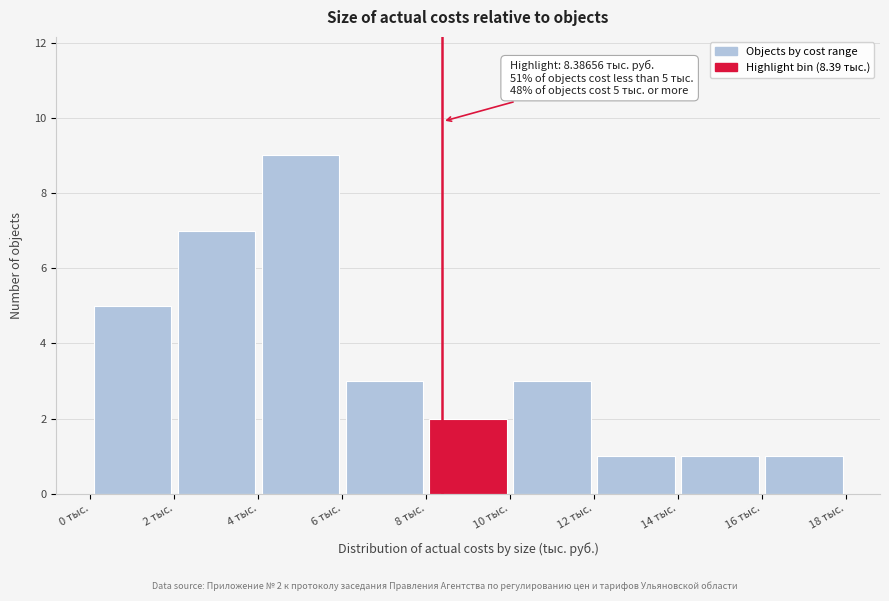

Which range on the x-axis has the tallest bar?

4 to 6